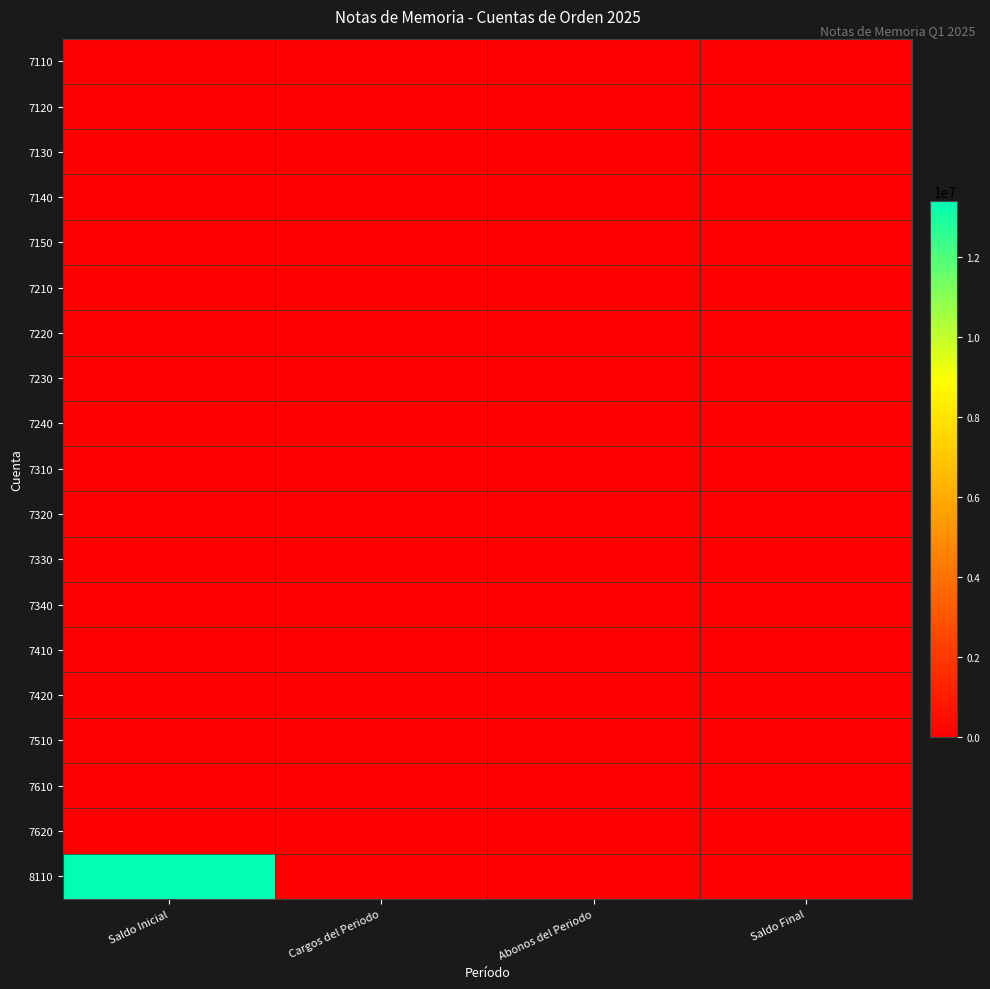

Which series has the widest spread of values?

8110